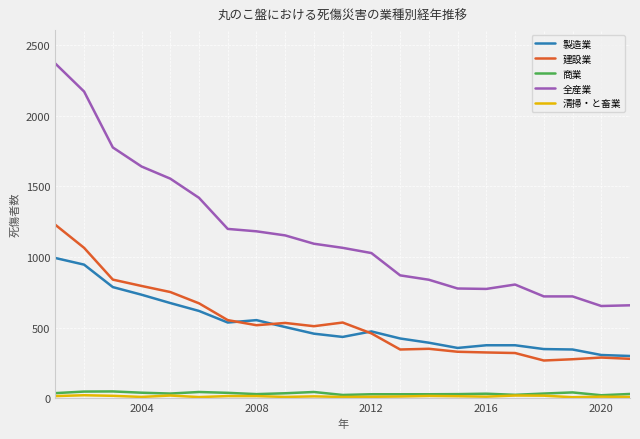

What is the average value of the 全産業 series?

1165